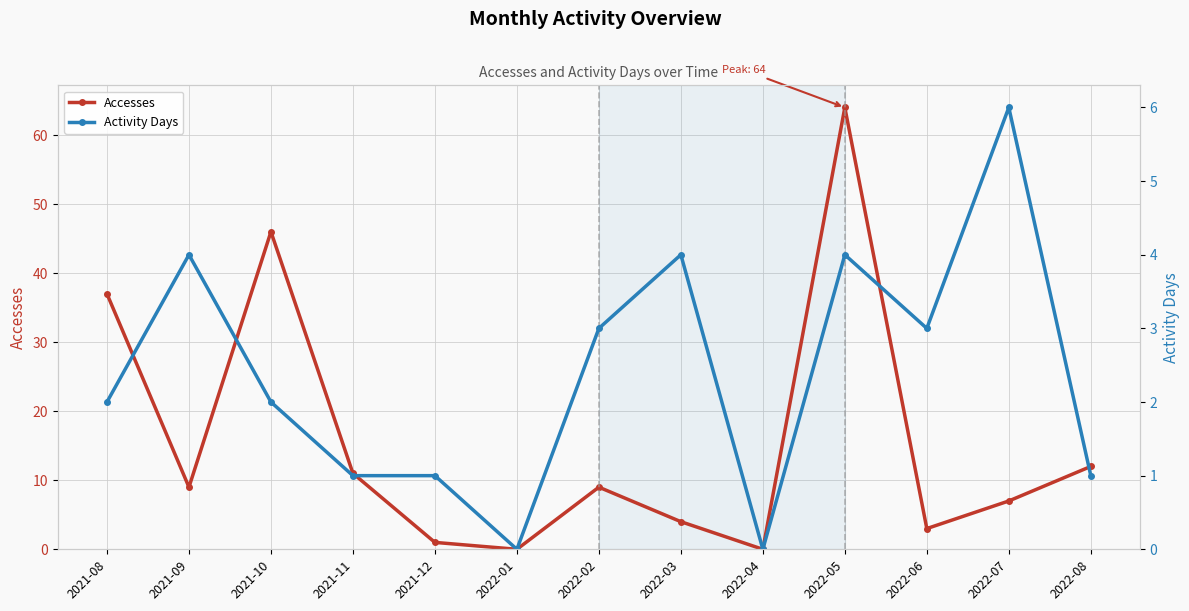

True or false: Accesses has a value of 36 at 2022-01.

False